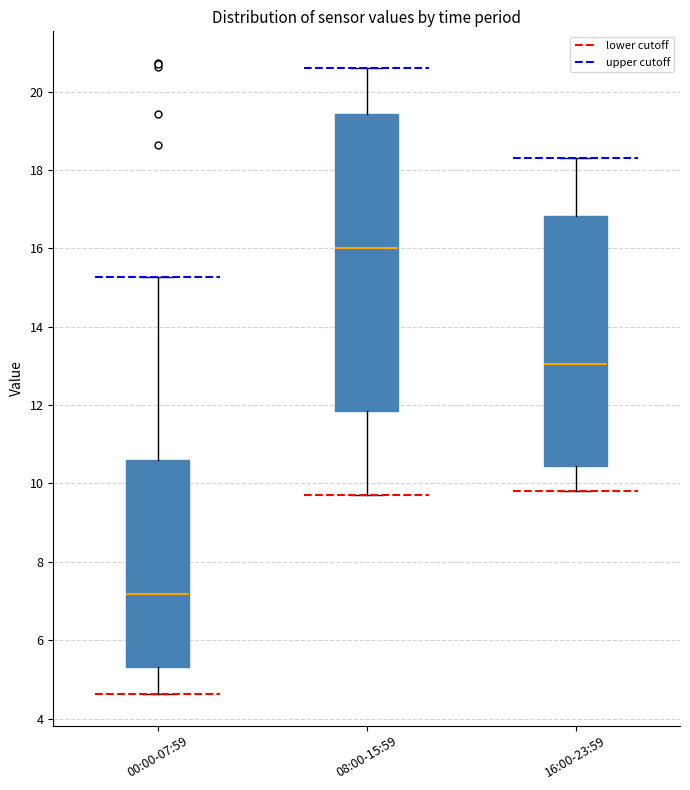

Which box is the tallest, from its lower edge to its upper edge?

08:00-15:59